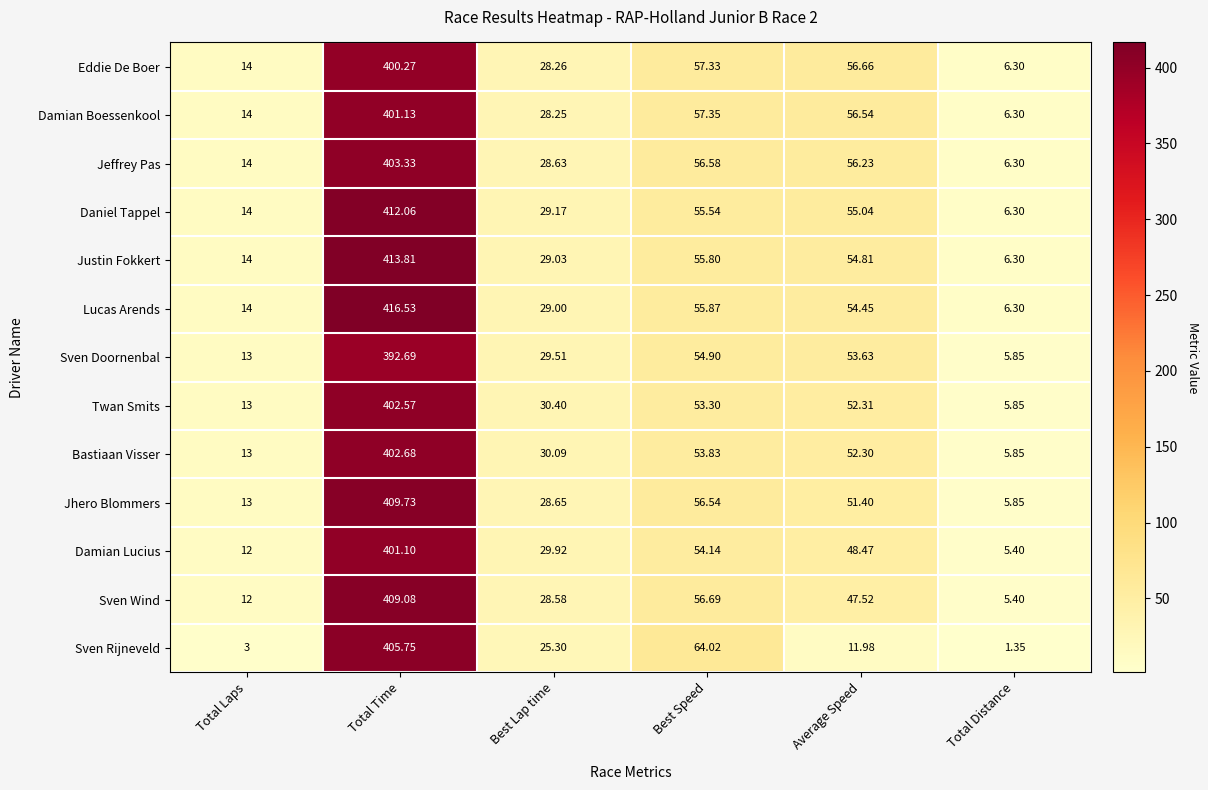

Which category has the lowest value in the Damian Lucius series?

Total Distance